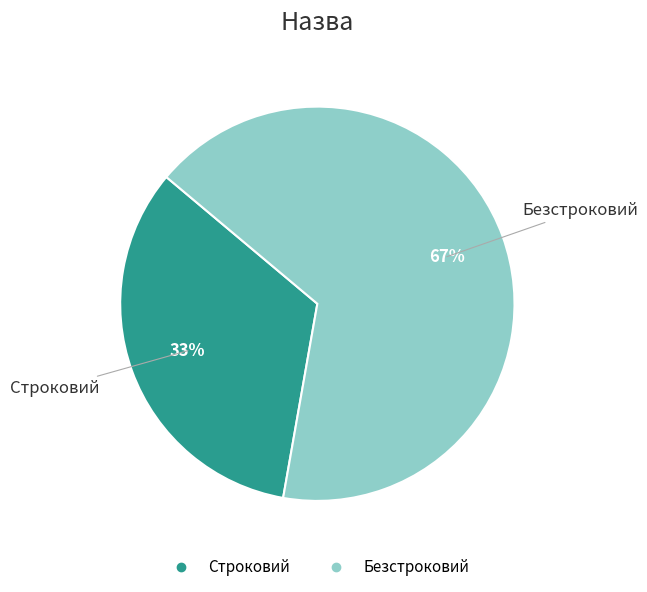

Is there a majority slice in this chart?

Yes